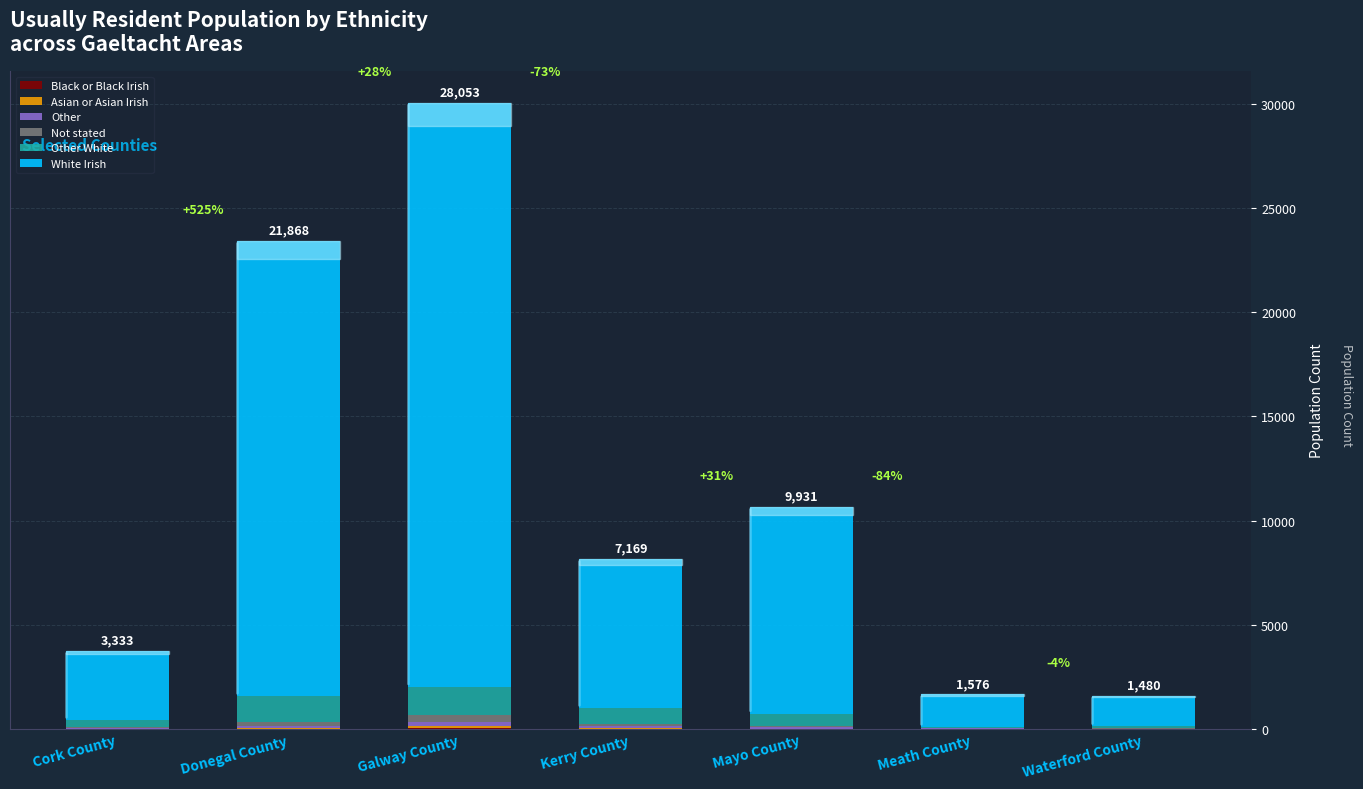

How many data points does each series have?

7